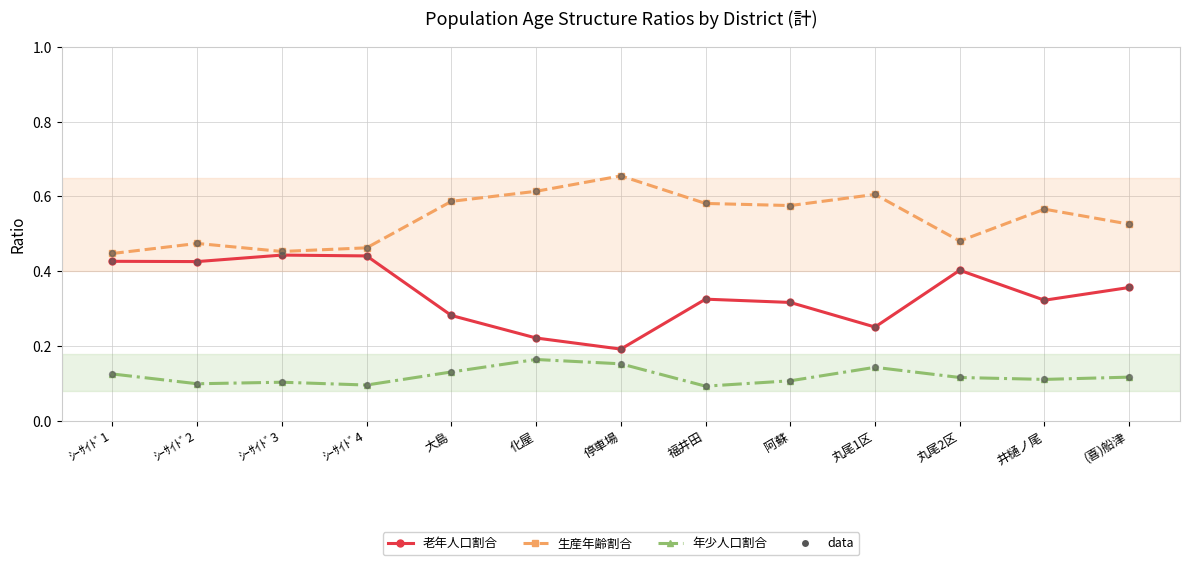

Count the 生産年齢割合 values in the range 0 to 1.

13